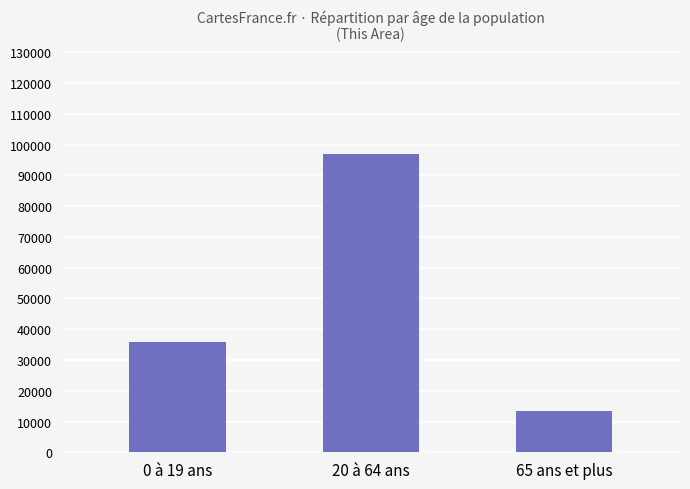

How many distinct data groups are displayed?

1